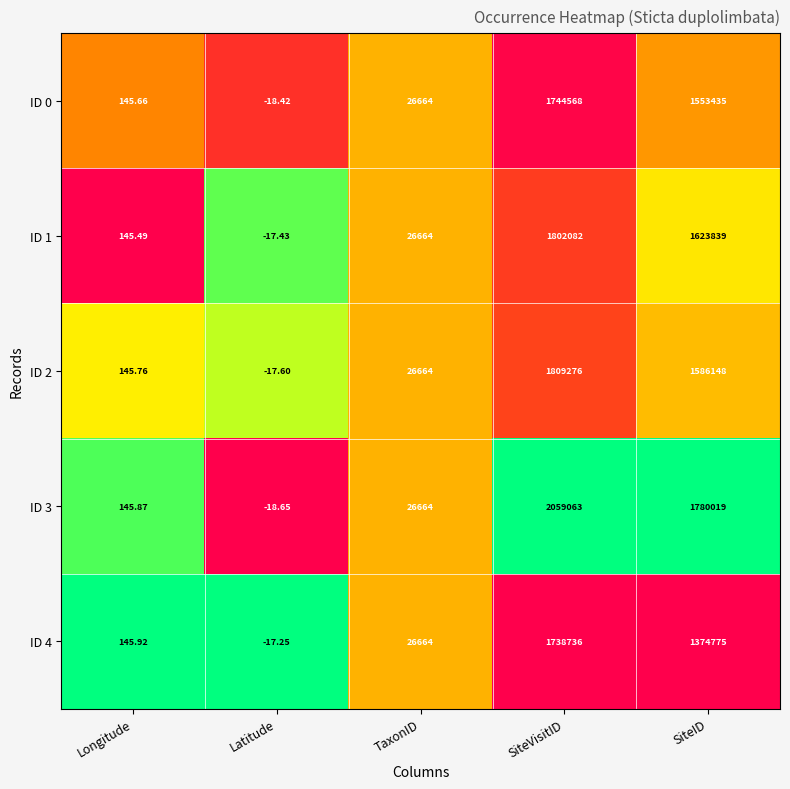

How many data points does each series have?

5